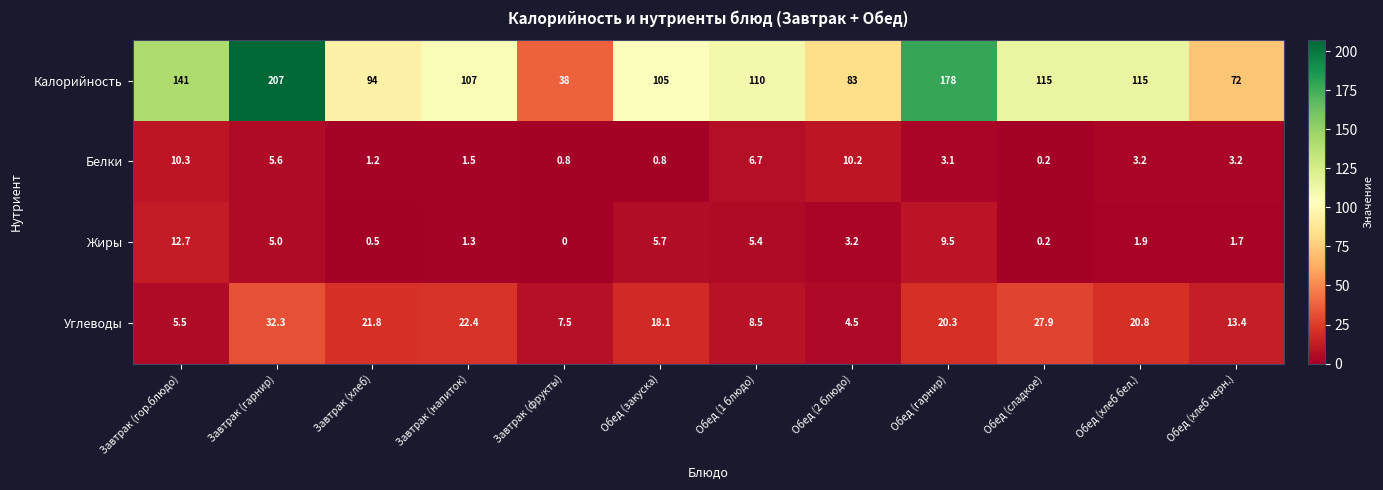

What is the spread (max minus min) of values at Завтрак (гор.блюдо)?

135.5